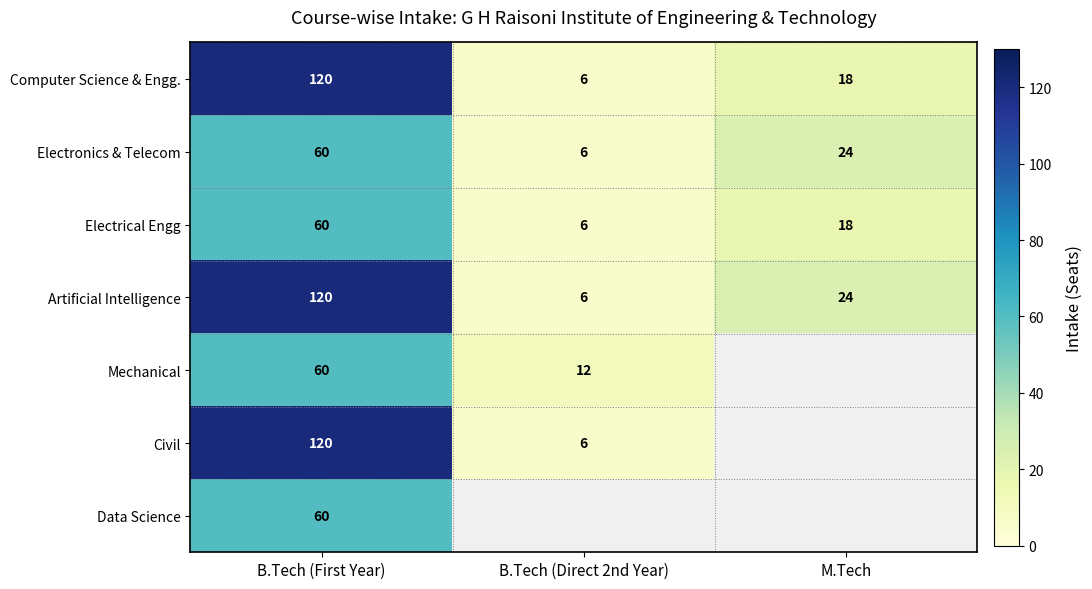

Which category has the highest value across all series?

B.Tech (First Year)